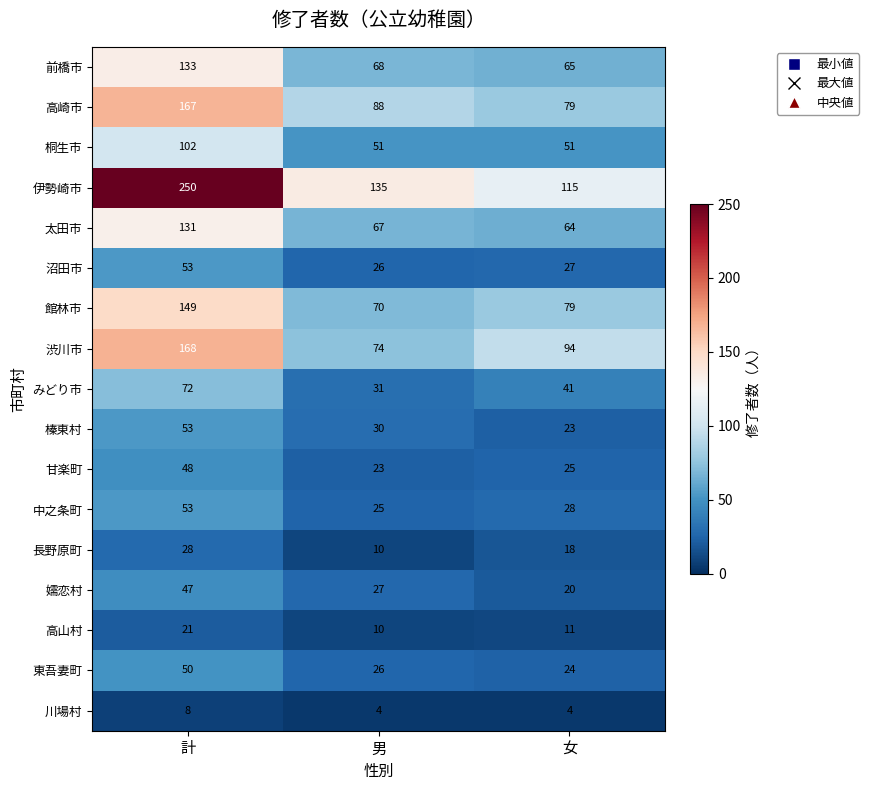

What is the approximate value of 川場村 at 女?

4